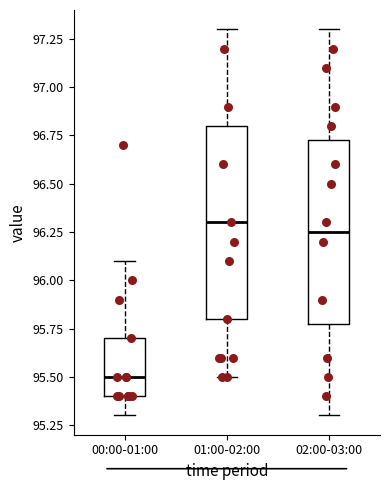

Reading left to right, read every box against the y-axis: the position of its median line, the range the box covers, and the ends of its whiskers. The values are not printed on the chart, so give them approximately, as read against the axis.

00:00-01:00: median 95.50, box 95.40 to 95.70, whiskers 95.30 to 96.10
01:00-02:00: median 96.30, box 95.80 to 96.80, whiskers 95.50 to 97.30
02:00-03:00: median 96.25, box 95.80 to 96.75, whiskers 95.30 to 97.30